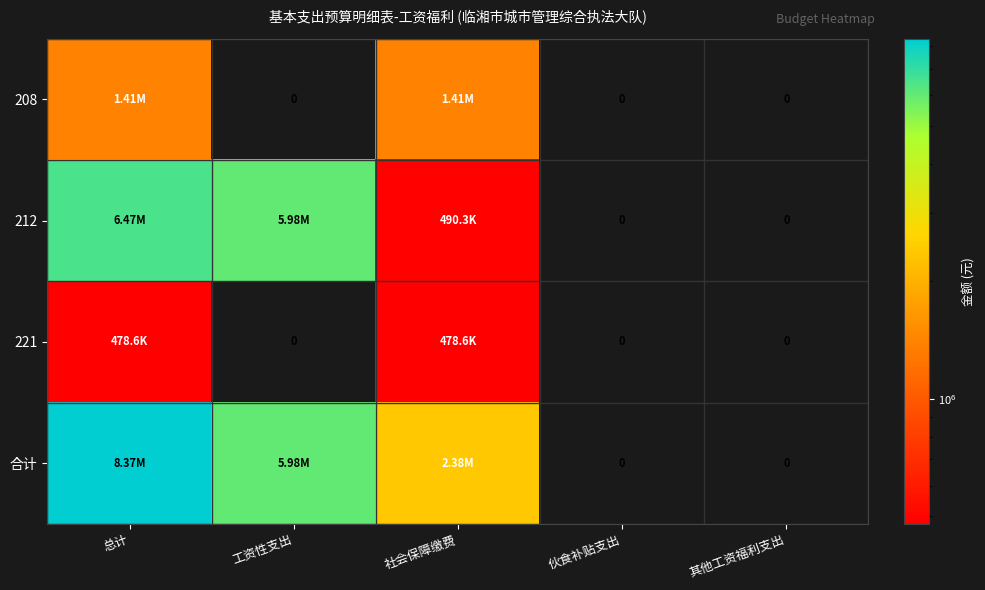

Which category has the highest value in the 208 series?

总计